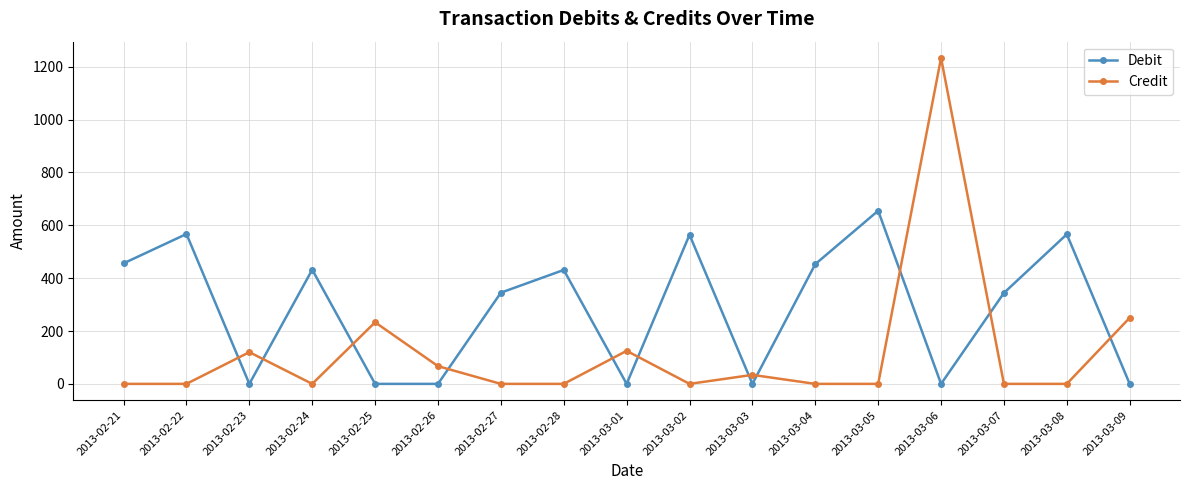

What is the maximum value shown in the chart?

1233